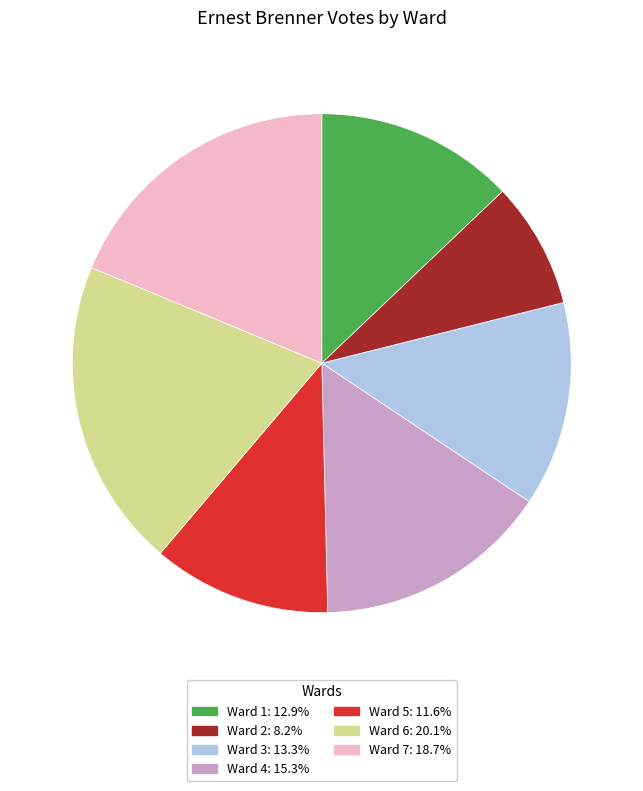

Do Ward 3: 13.3% and Ward 1: 12.9% together represent more than half of the pie?

No